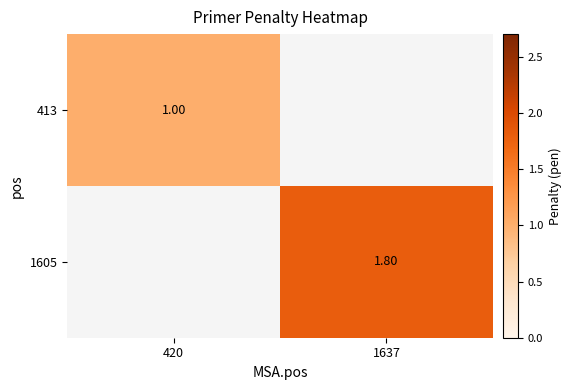

True or false: 1605 has a value of 1.8 at 1637.

True